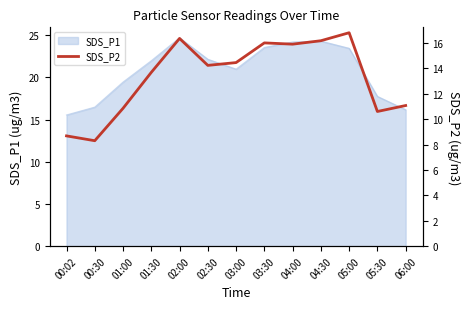

What is the change in value from 05:00 to 05:30?

-6.2